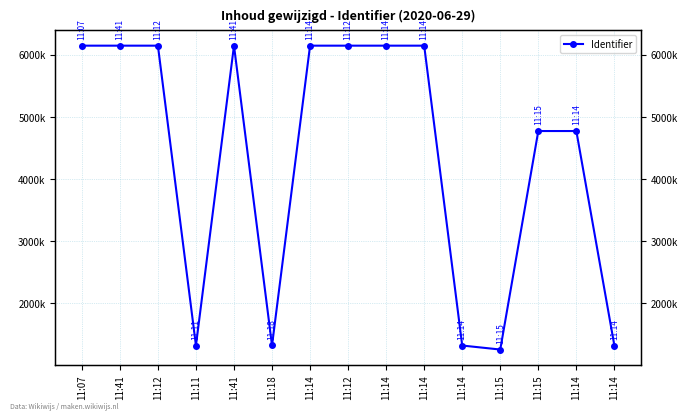

Is it true that the value at 11:14 is 1567780?

False